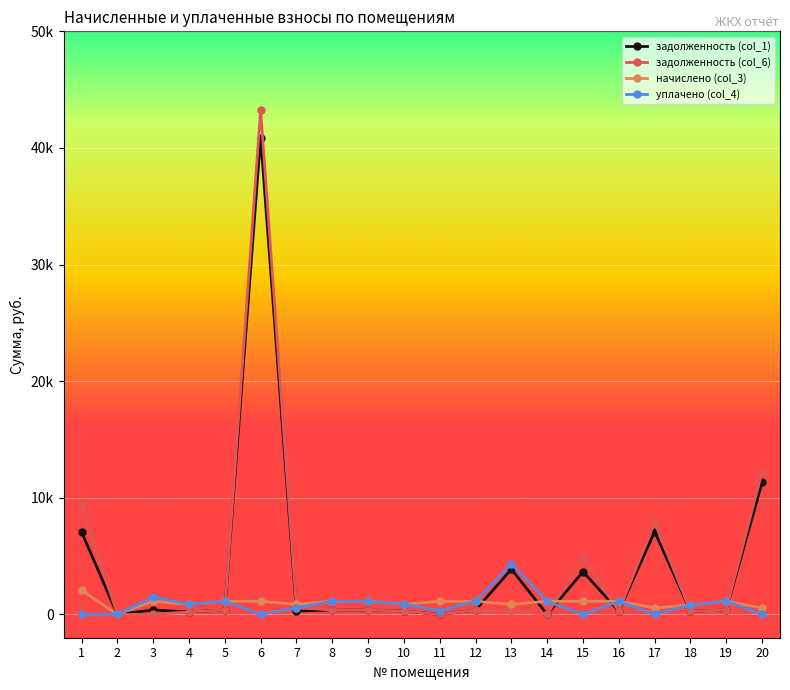

At 15, list the series in order from largest to smallest.

задолженность (col_6), задолженность (col_1), начислено (col_3), уплачено (col_4)